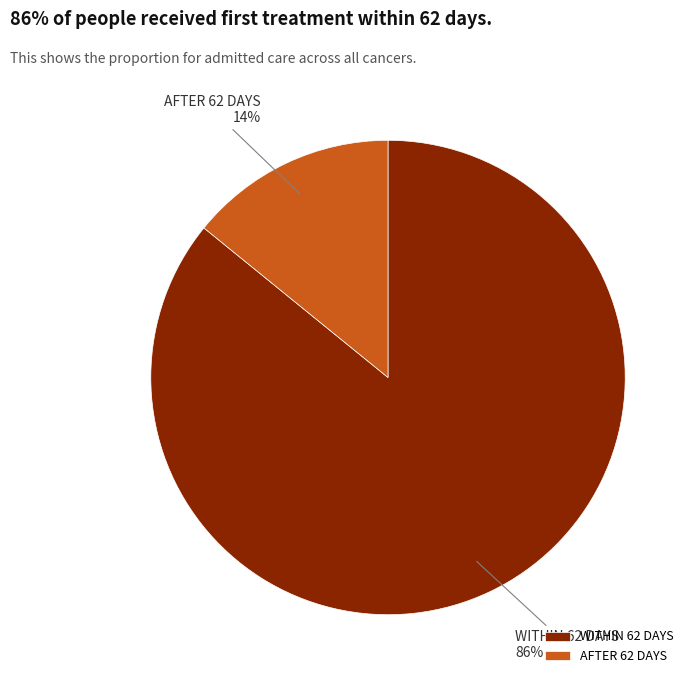

Rank the categories by value from highest to lowest.

WITHIN 62 DAYS, AFTER 62 DAYS